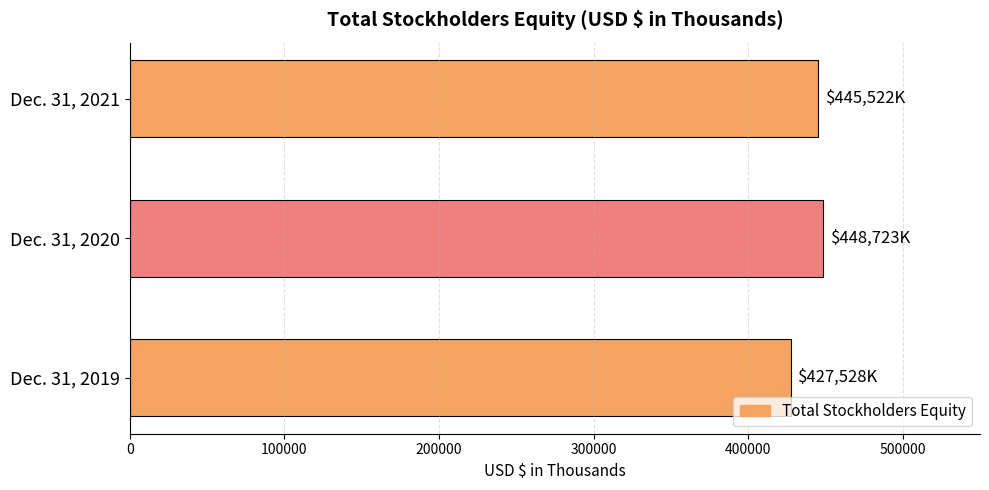

The value at Dec. 31, 2021 is 445522. True or false?

True